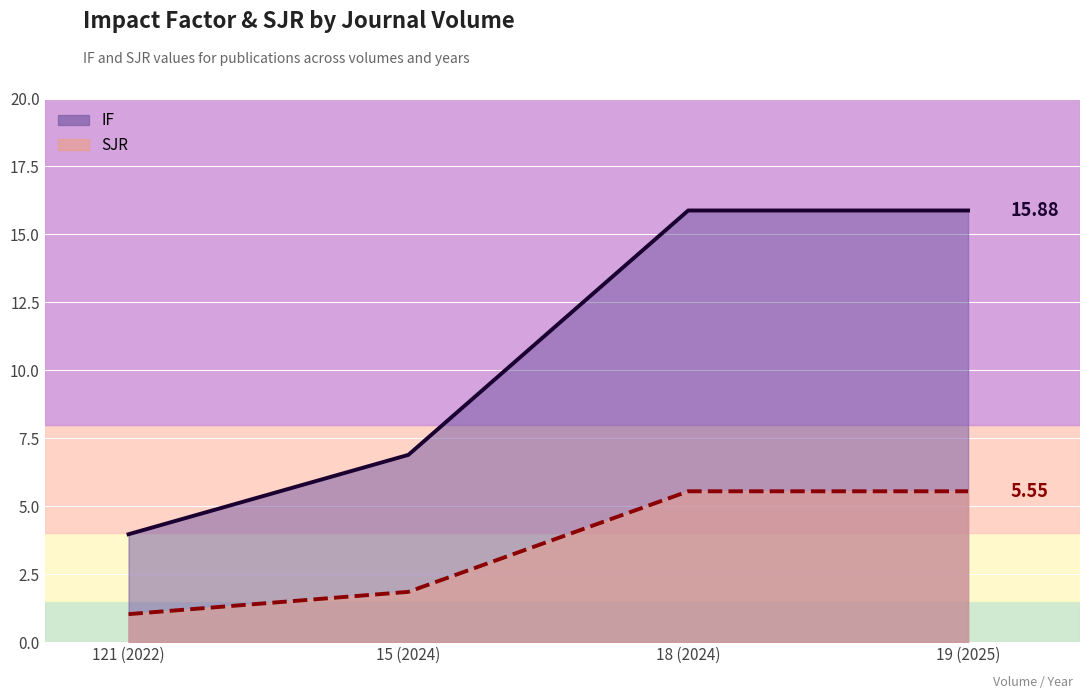

What position from the left is 18 (2024)?

3